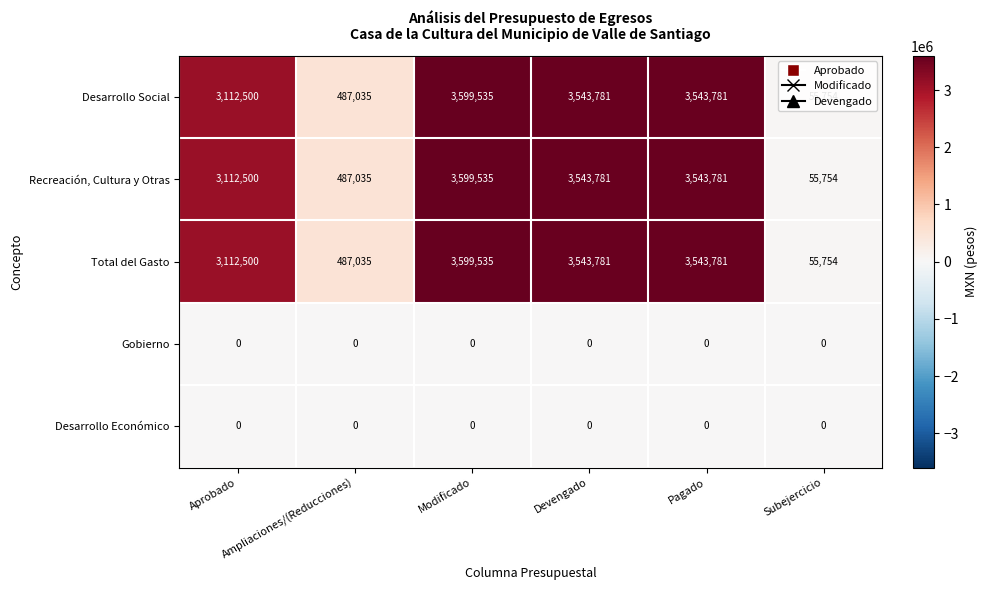

At how many categories does at least one series exceed 2524009?

4